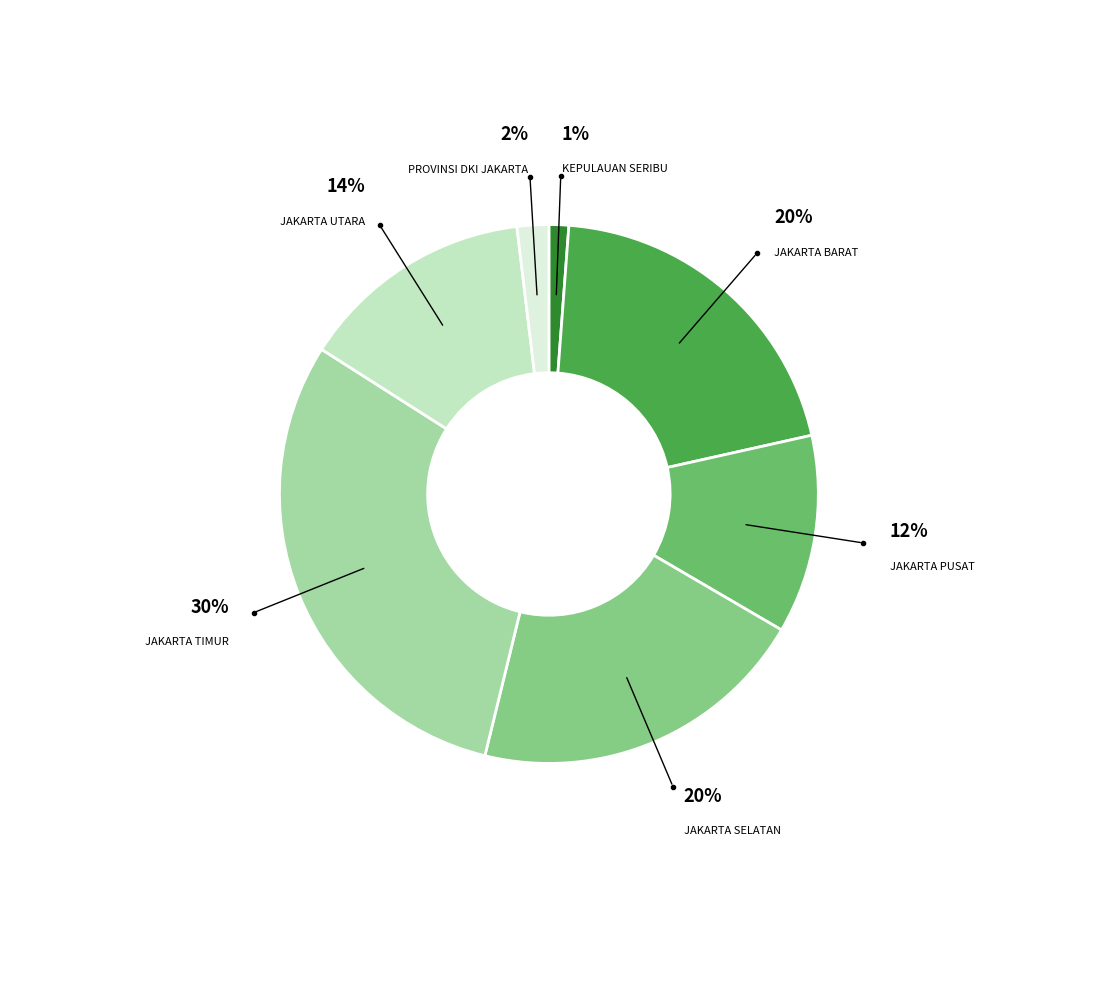

What percentage is the JAKARTA PUSAT slice, to the nearest percent?

12%